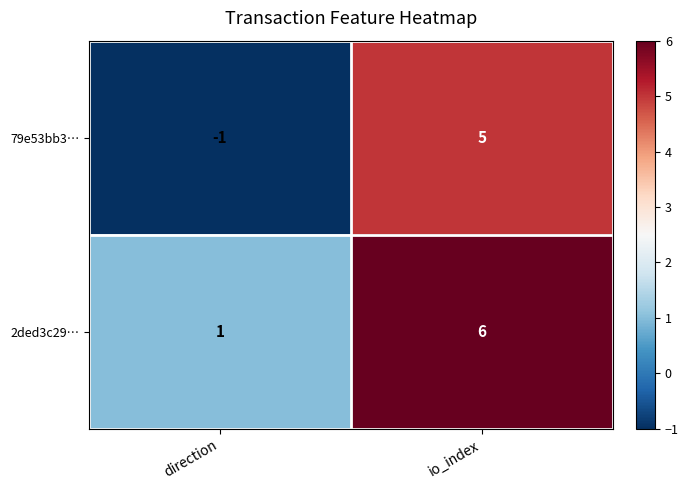

Which series has the largest range (max minus min)?

79e53bb3…